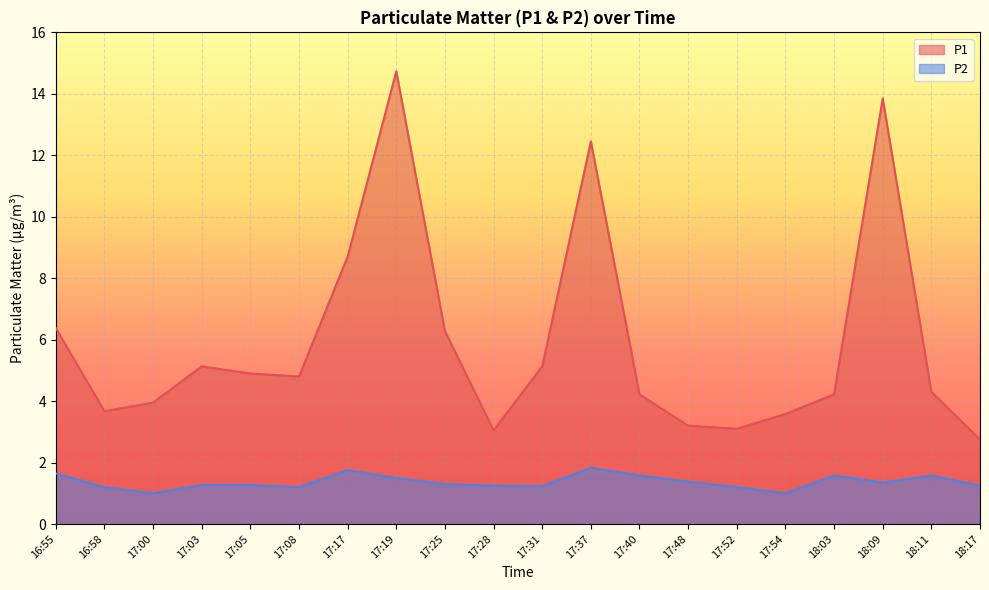

Is the value of P1 at 17:08 greater than the value of P2 at 17:00?

Yes